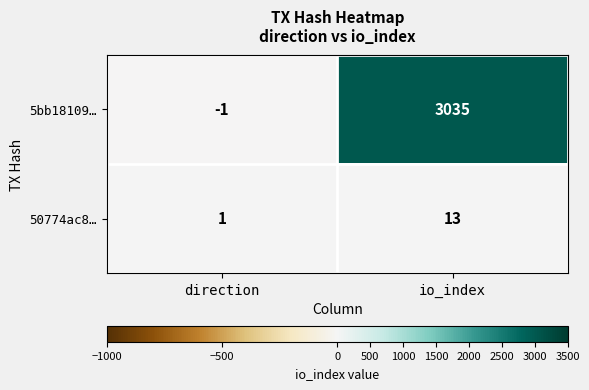

What is the difference between the 5bb18109… values at io_index and direction?

3036